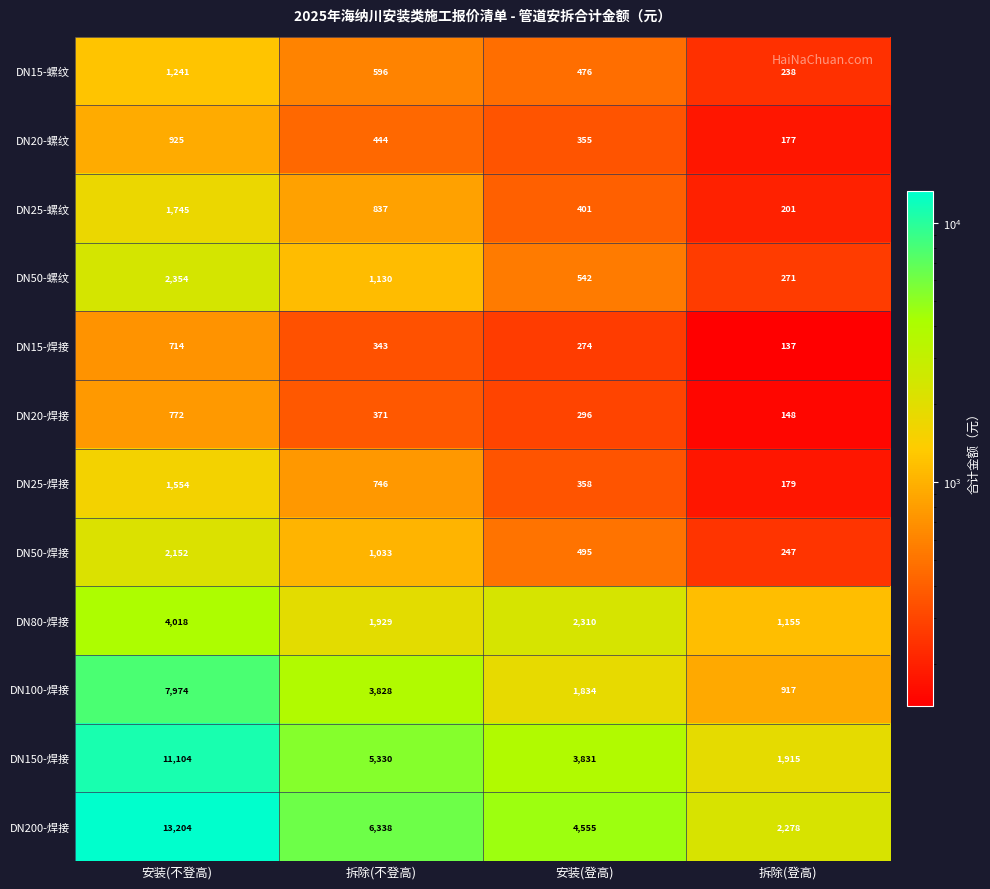

The value of DN150-焊接 at 拆除(登高) is 1915. True or false?

True